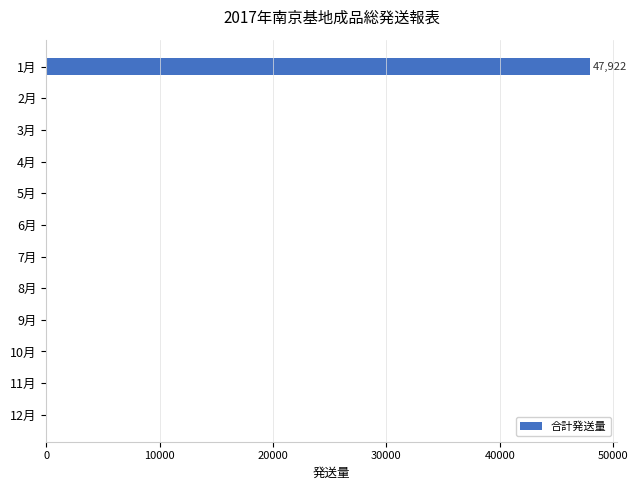

How many categories are shown in the chart?

12